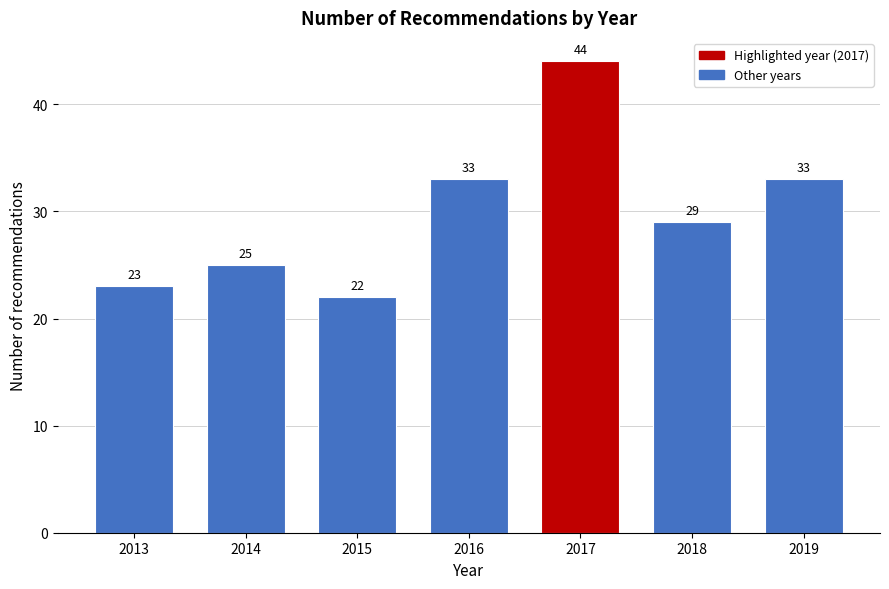

Reading left to right, list all the values displayed in this chart.

23	25	22	33	44	29	33